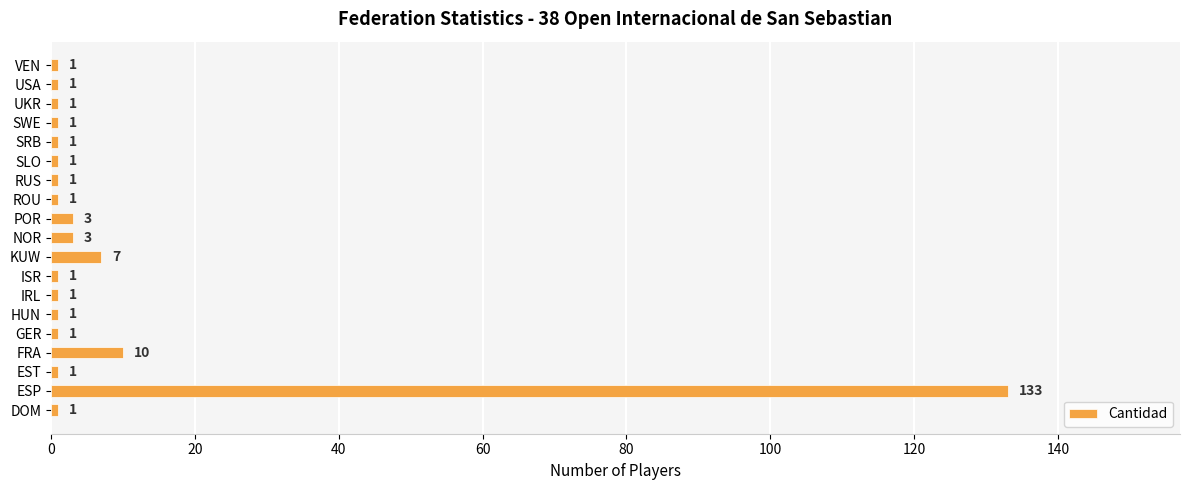

Approximately how many times larger is the value at KUW compared to GER?

7.0